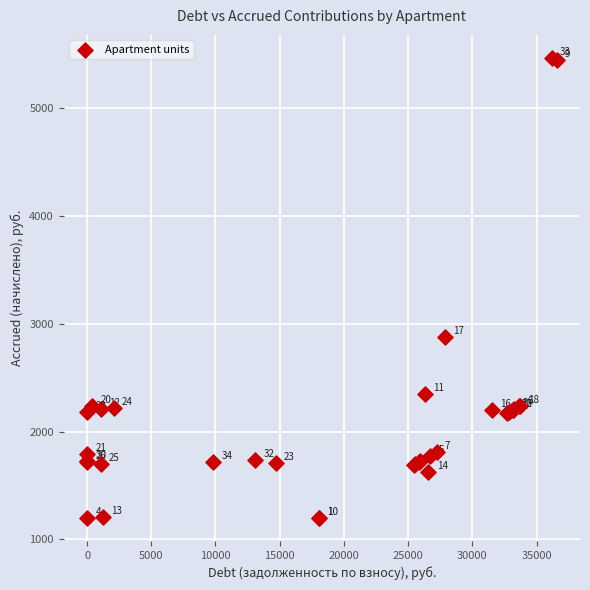

What Y value in the scatter plot is closest to 3333?

2875.3